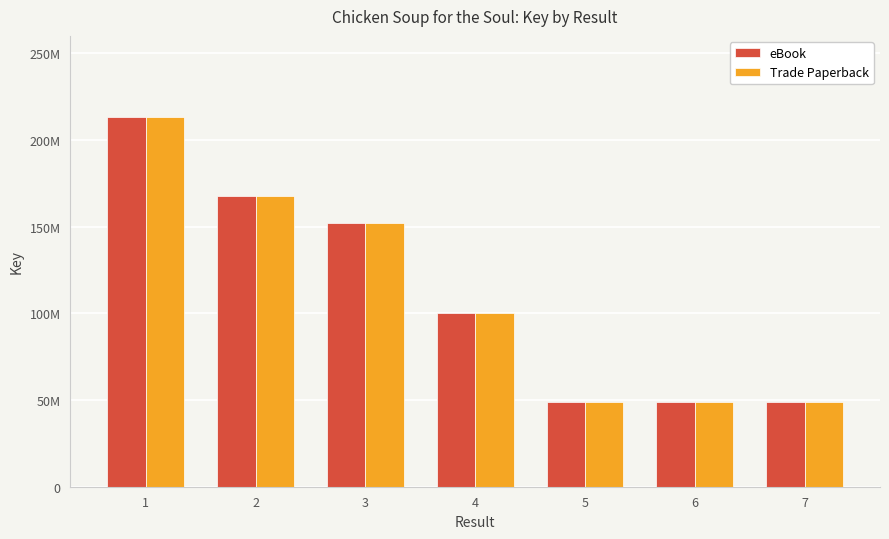

What is the approximate value of eBook at 1, to the nearest 50?

213209600